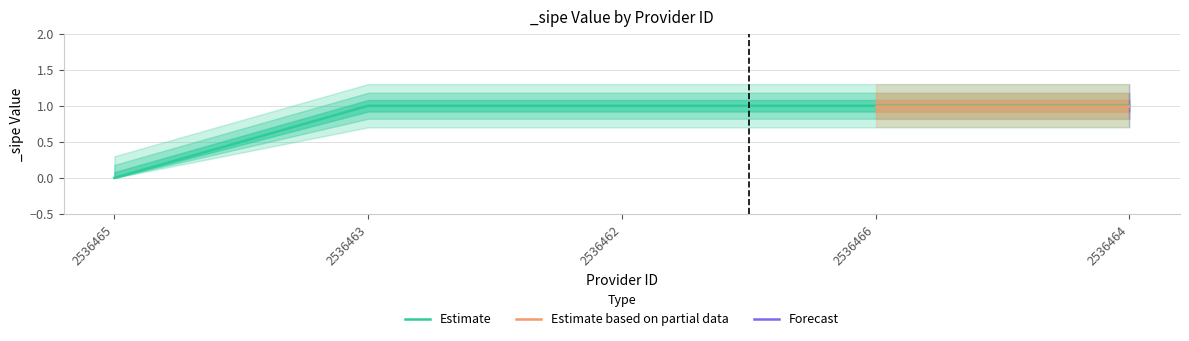

What is the value of the 4th point from the left?

1